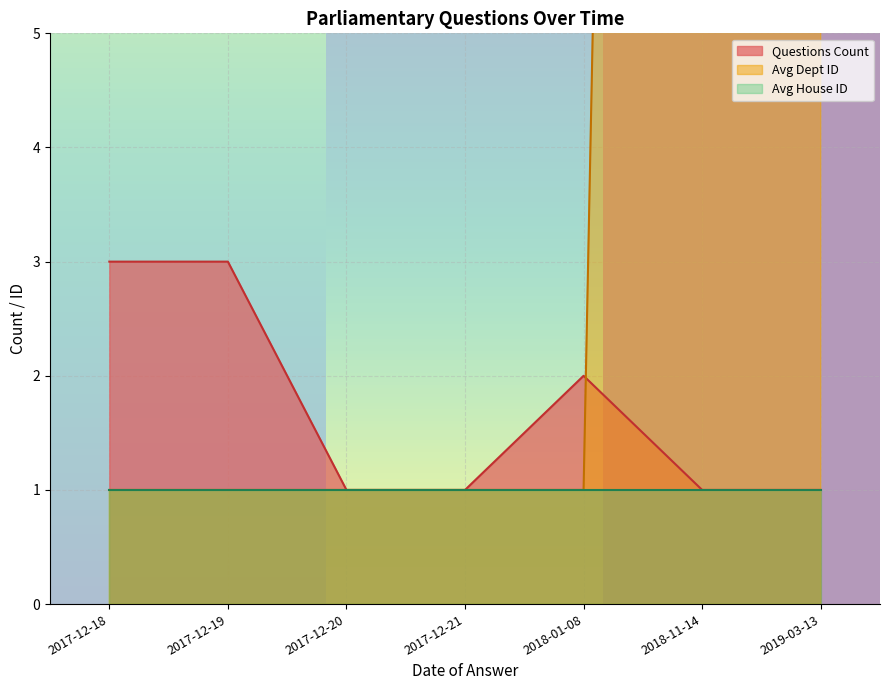

True or false: Answering Dept ID and Questions per Date cross at least once.

False